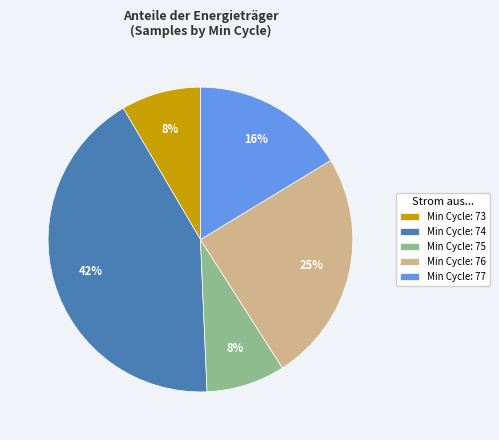

What percentage is the Min Cycle: 73 slice, to the nearest percent?

8%